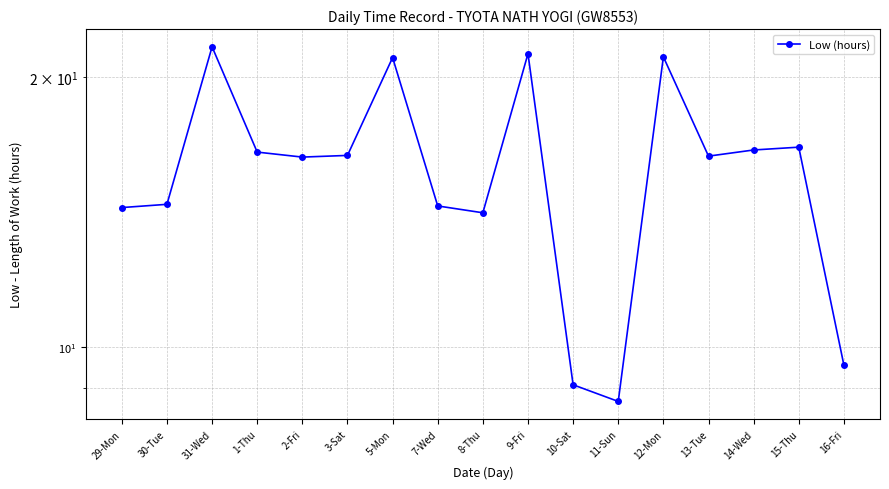

What is the maximum value shown in the chart?

21.6